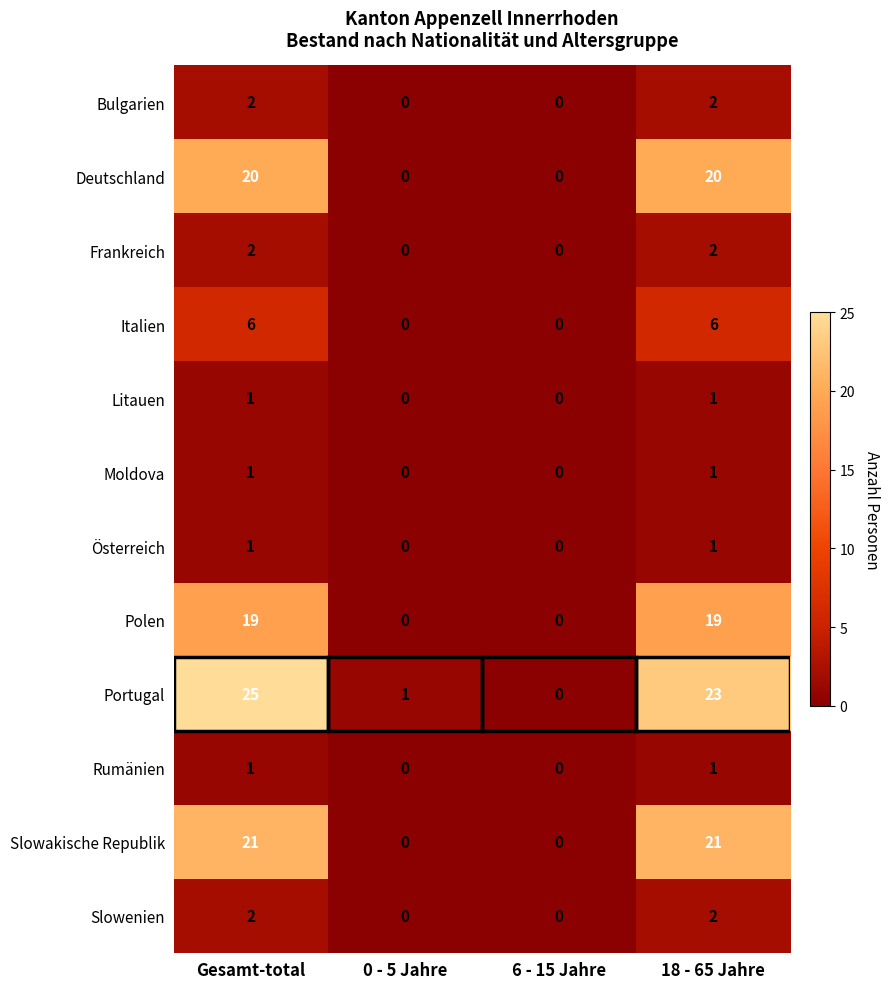

The Bulgarien series shows 2 at 18 - 65 Jahre. True or false?

True